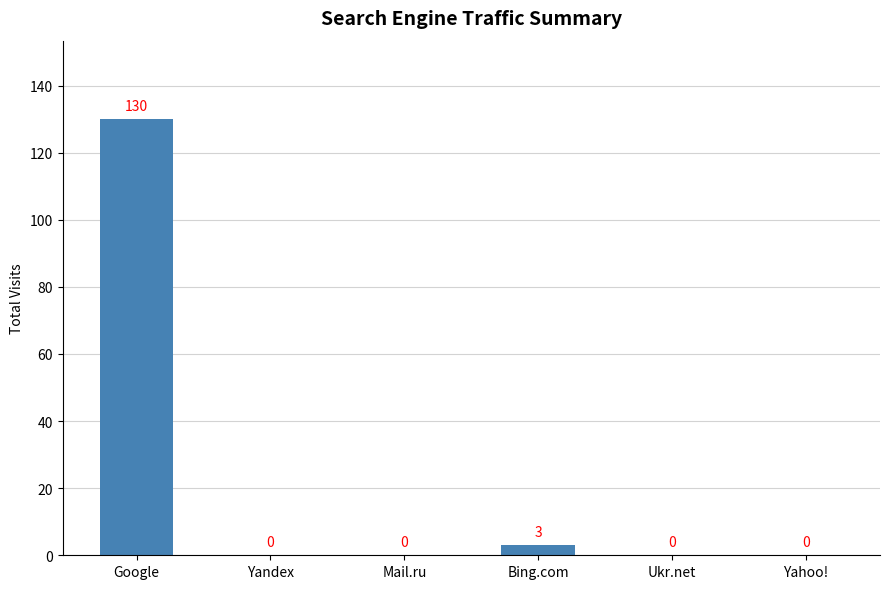

What is the greatest value displayed?

130